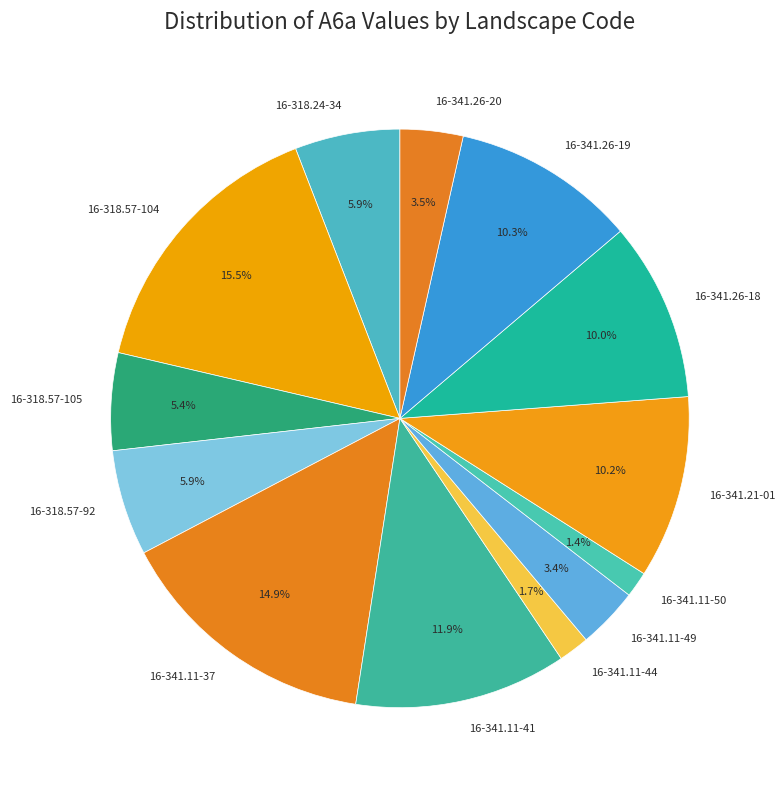

To the nearest percent, what is the difference between the largest and smallest slice percentages?

14%